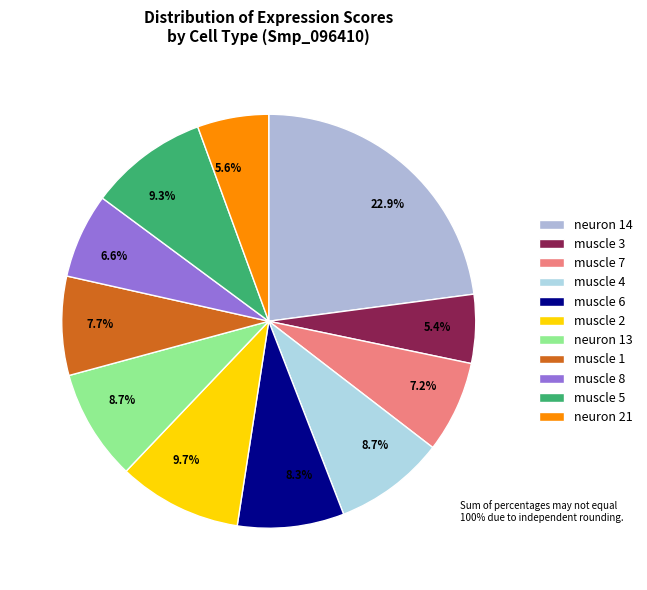

Is it true that muscle 2 is 10% of the pie?

True